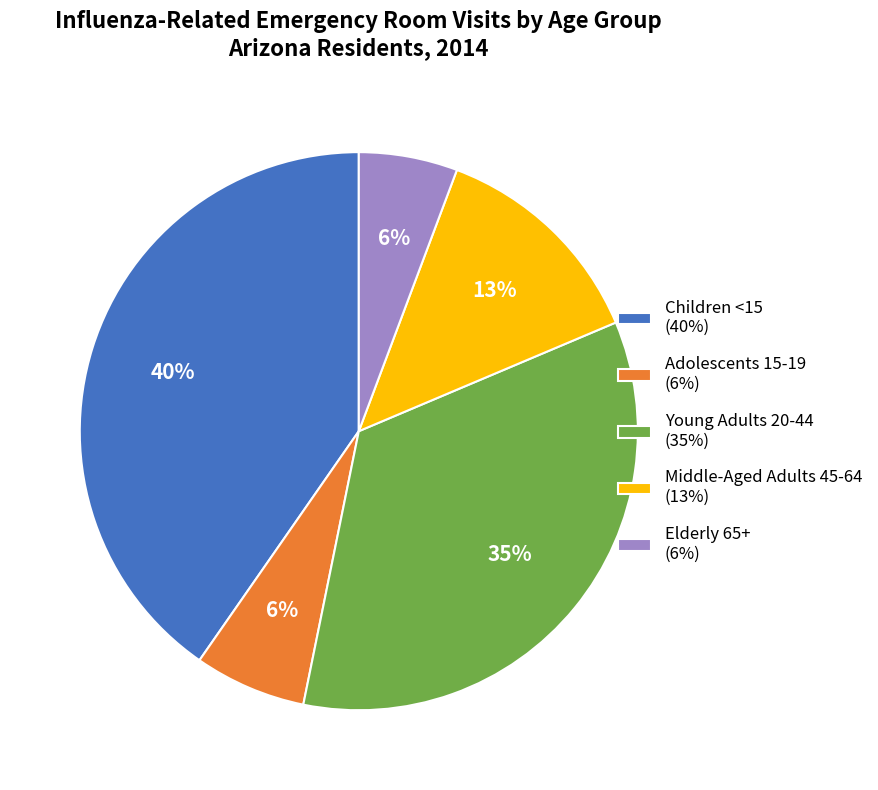

Which has a higher value, Children <15 (40%) or Young Adults 20-44 (35%)?

Children <15 (40%)